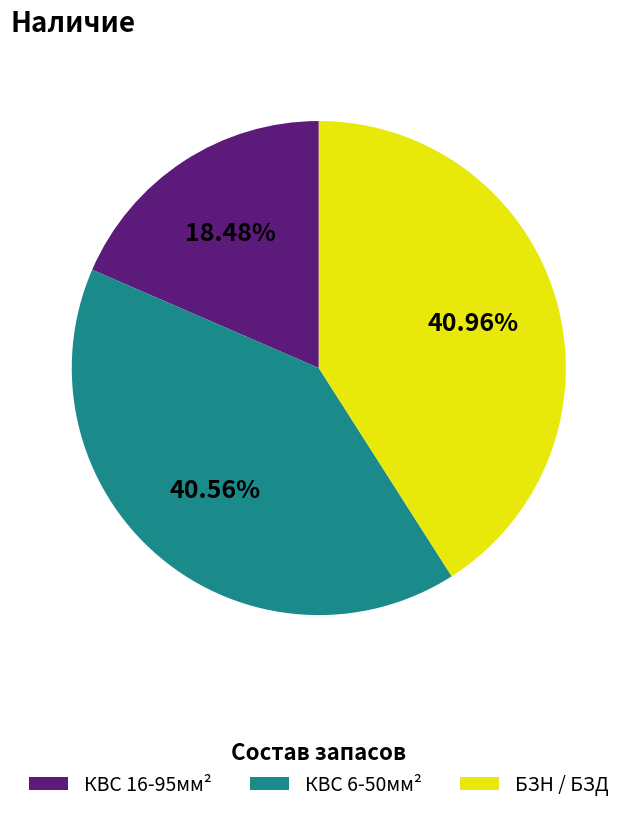

Is there any slice that represents more than half of the pie?

No